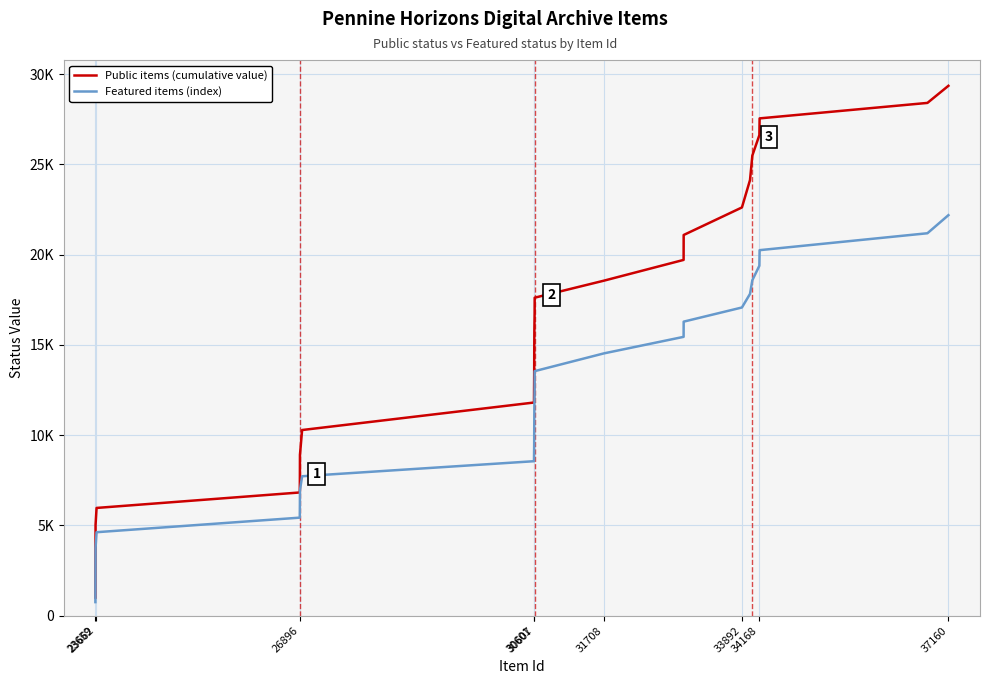

True or false: Public items (cumulative value) and Featured items (index) cross at least once.

False